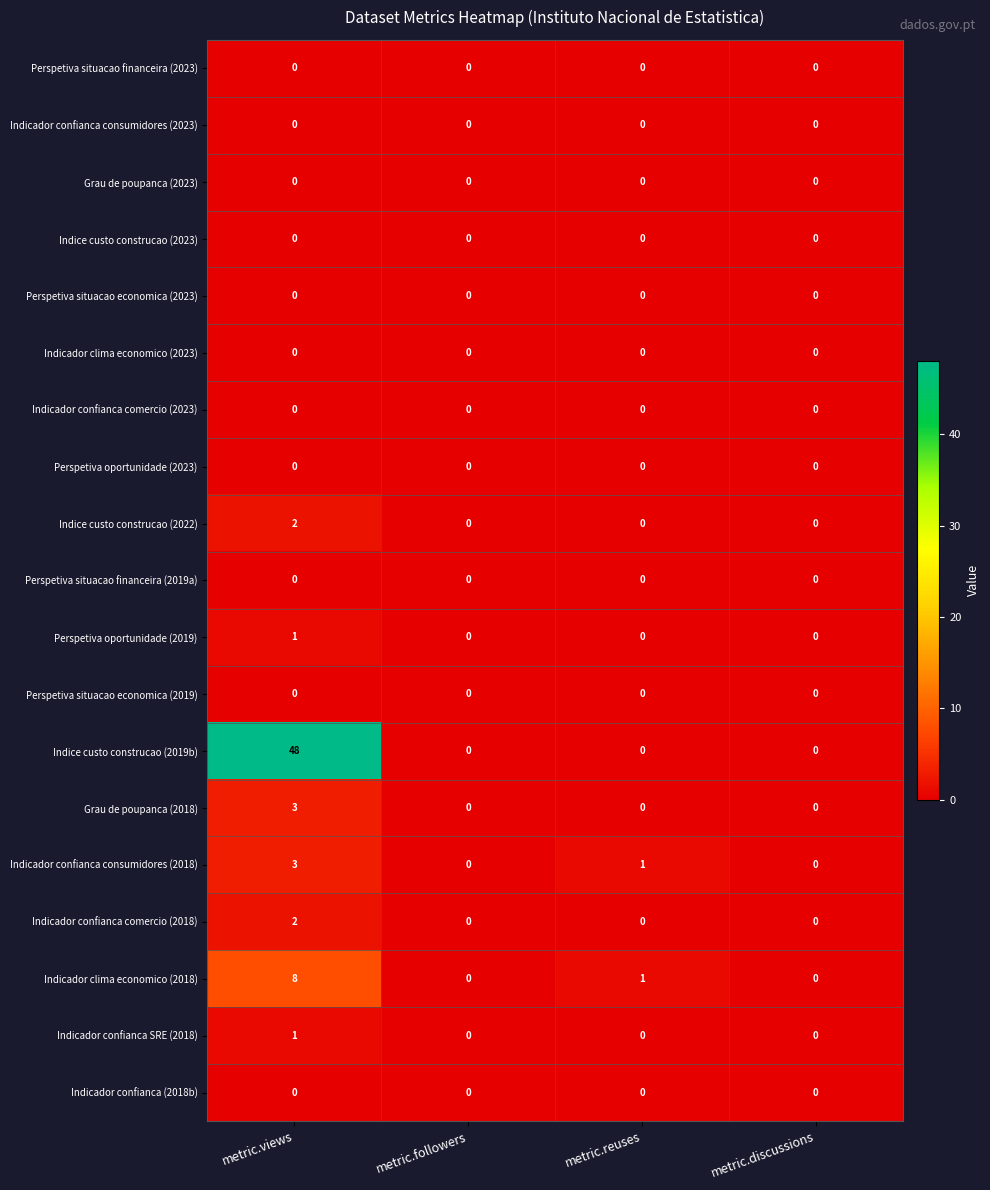

The value of Grau de poupanca (2018) at metric.discussions is -2. True or false?

False